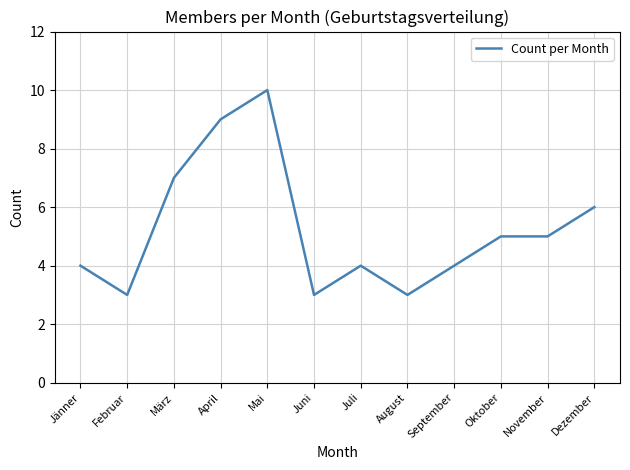

True or false: the data shows 3 at August.

True